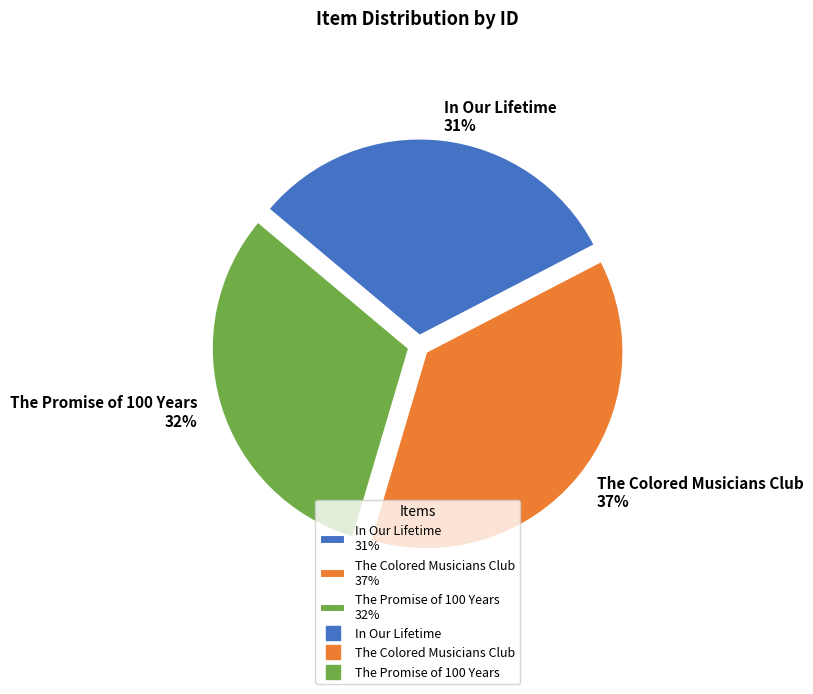

How many segments does this pie chart have?

3